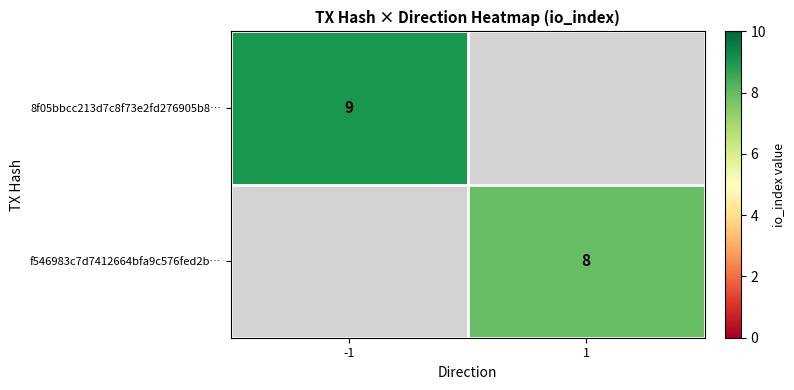

Is it true that f546983c7d7412664bfa9c576fed2b… equals 8 at 1?

True